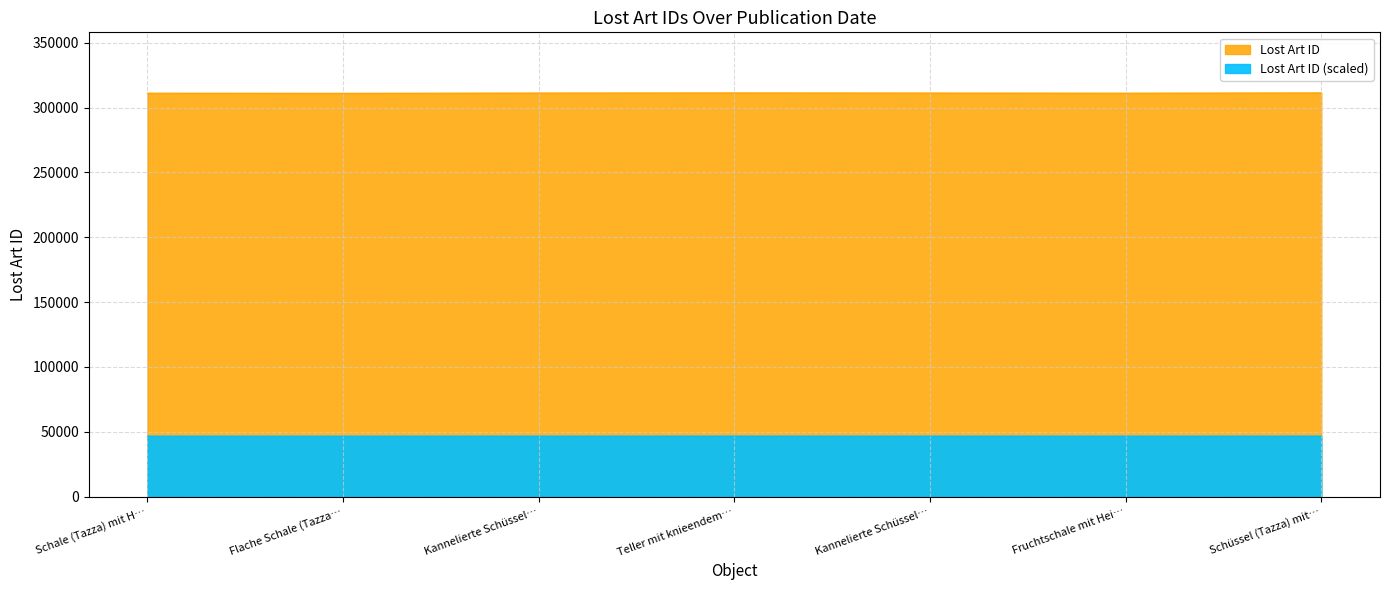

How many interior local valleys (lower than both neighbors) does the data have?

2